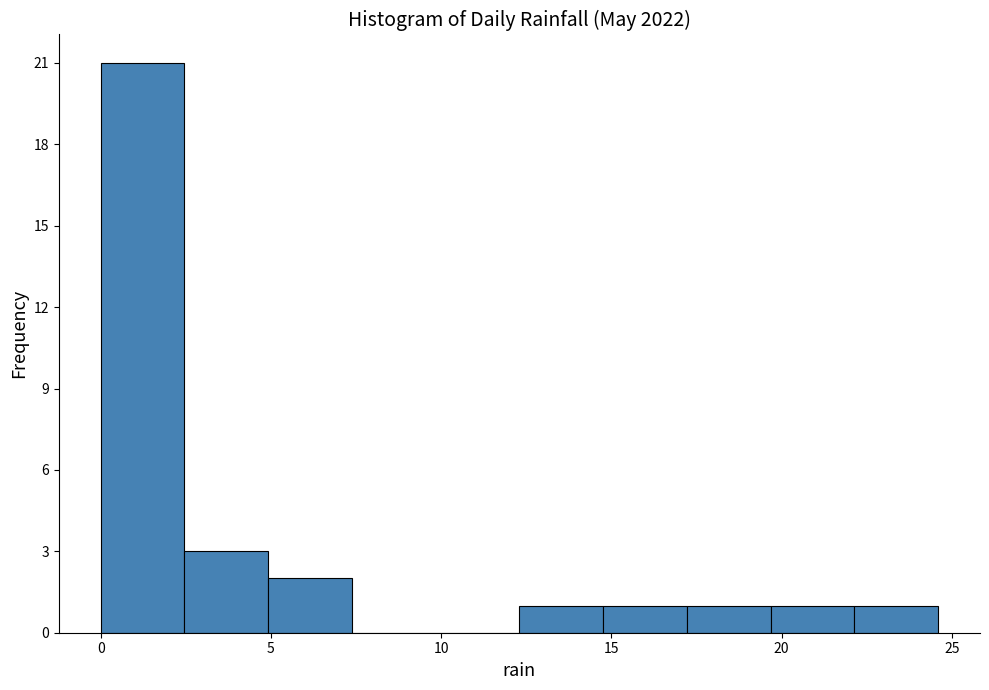

Reading left to right, list every bar in this chart as the range it spans on the x-axis followed by its height. Neither the bar edges nor the heights are printed on the chart, so give them approximately, as read against the axes.

0.0 to 2.5: 21
2.5 to 5.0: 3
5.0 to 7.5: 2
7.5 to 10.0: 0
10.0 to 12.5: 0
12.5 to 15.0: 1
15.0 to 17.0: 1
17.0 to 19.5: 1
19.5 to 22.0: 1
22.0 to 24.5: 1